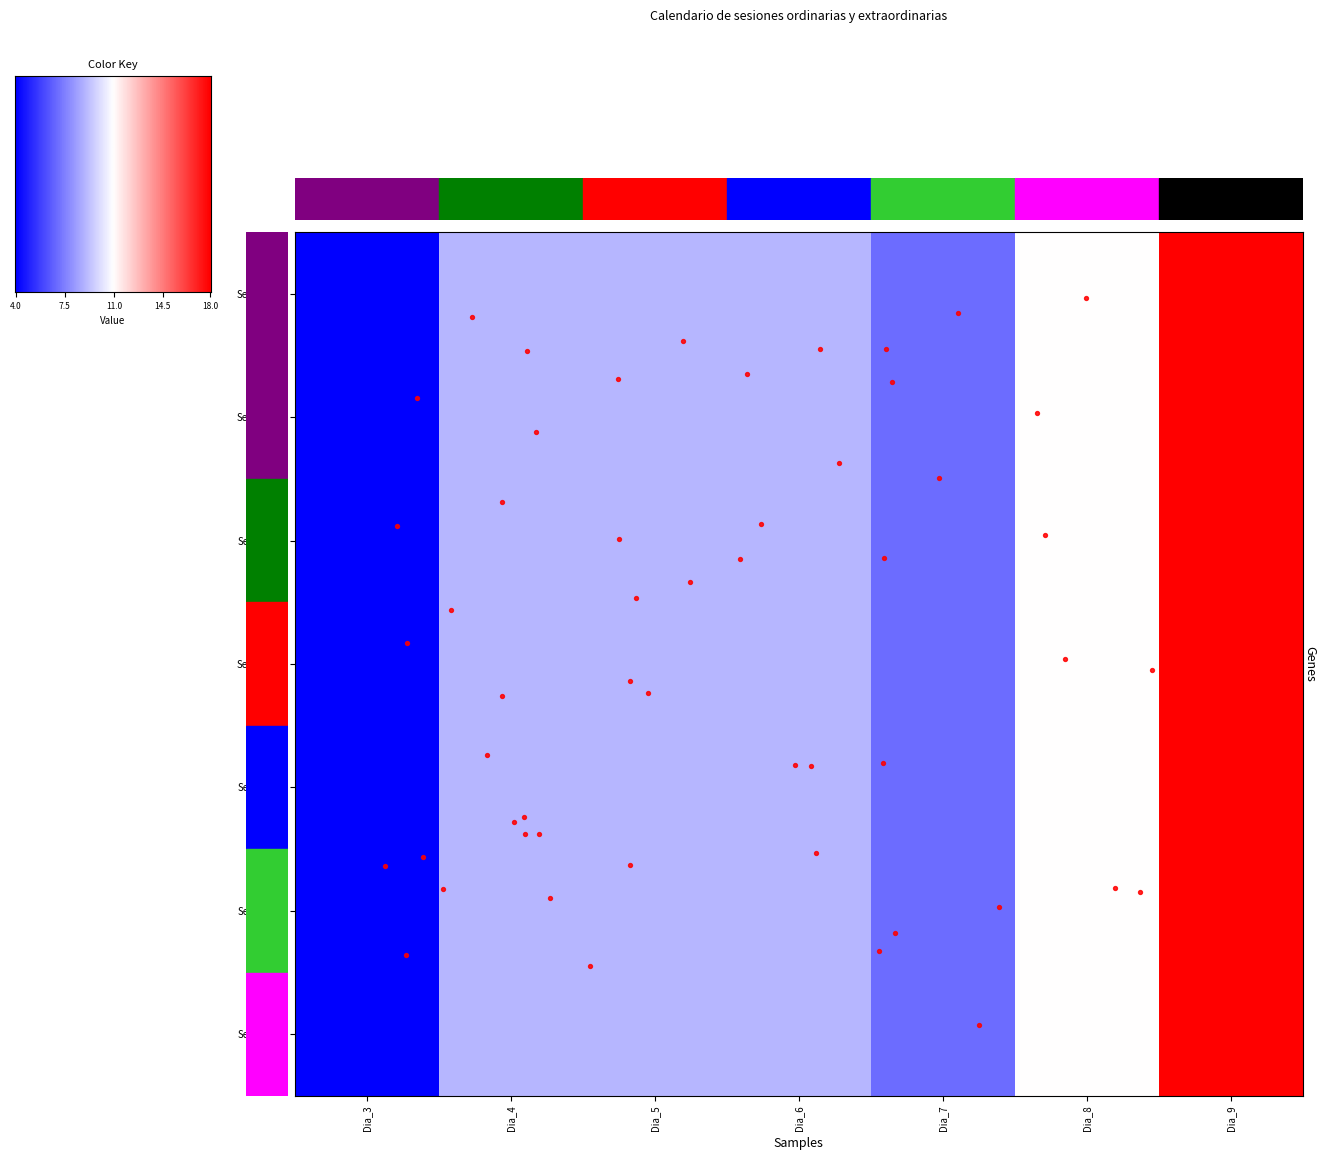

What is the approximate value of sesion_9 at Dia_4, to the nearest 10?

10